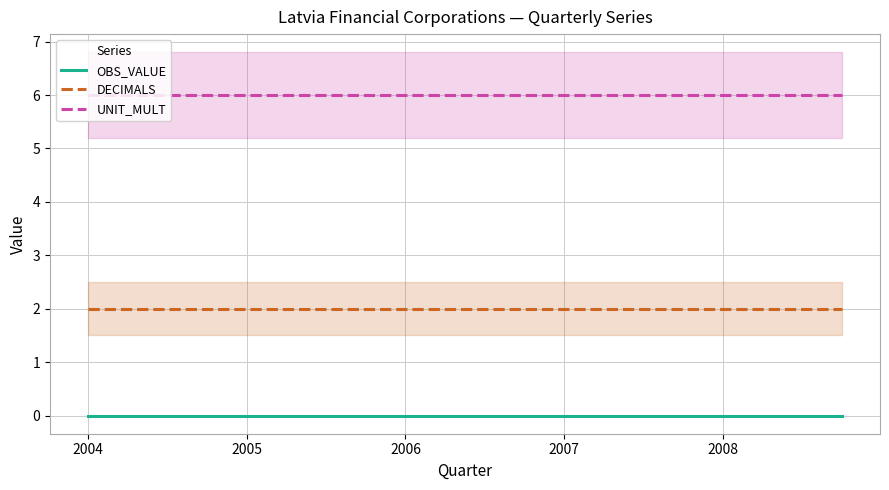

Where is UNIT_MULT nearest to the value 6?

2004